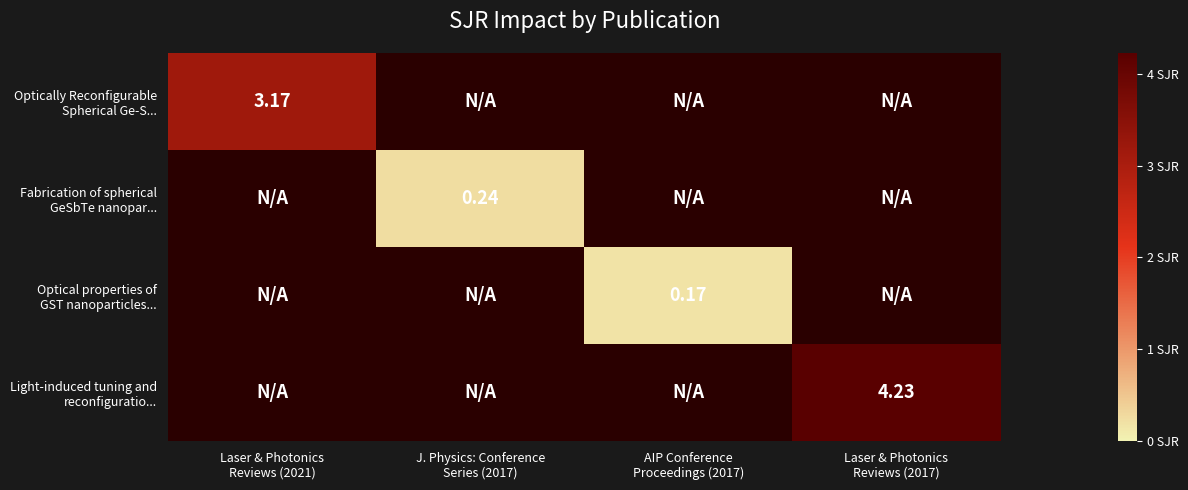

List the labels in order of Light-induced tuning and reconfiguratio... value, smallest first.

Laser & Photonics Reviews (2021), J. Physics: Conference Series (2017), AIP Conference Proceedings (2017), Laser & Photonics Reviews (2017)